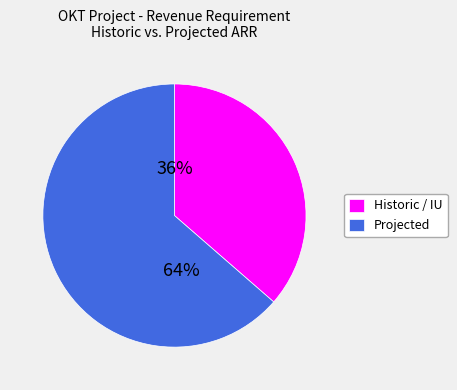

Which category has the smallest portion of the pie?

Historic / IU